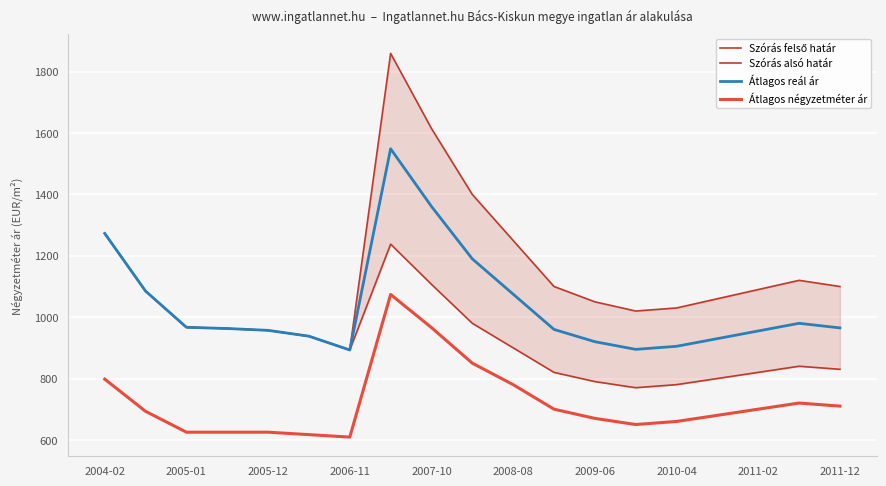

True or false: Szórás felső határ and Átlagos reál ár intersect in this chart.

False